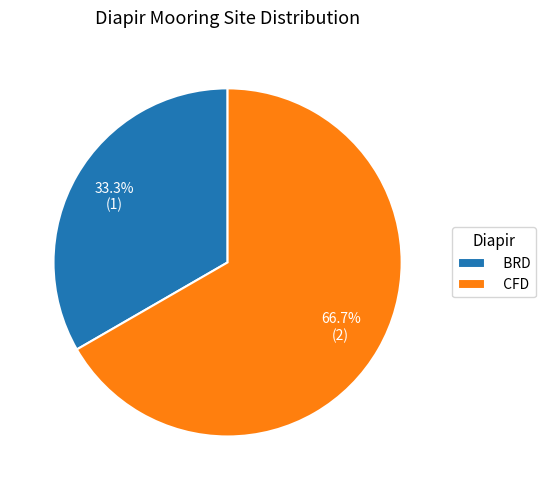

How many slices are in this pie chart?

2